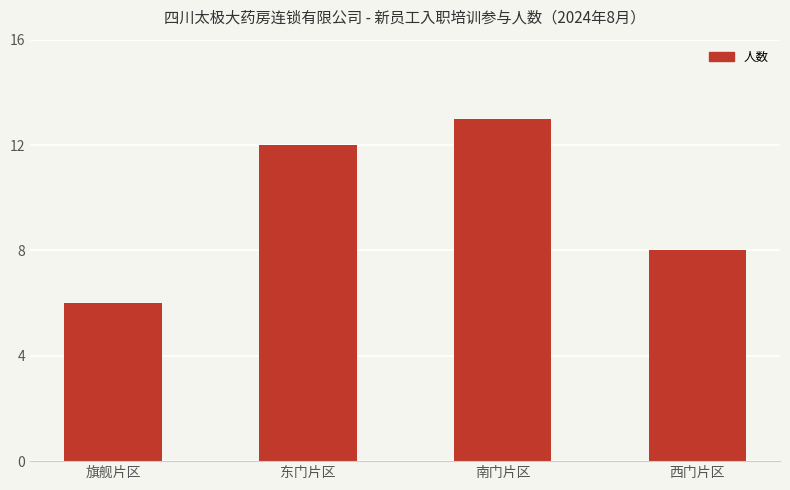

What is the maximum value shown in the chart?

13